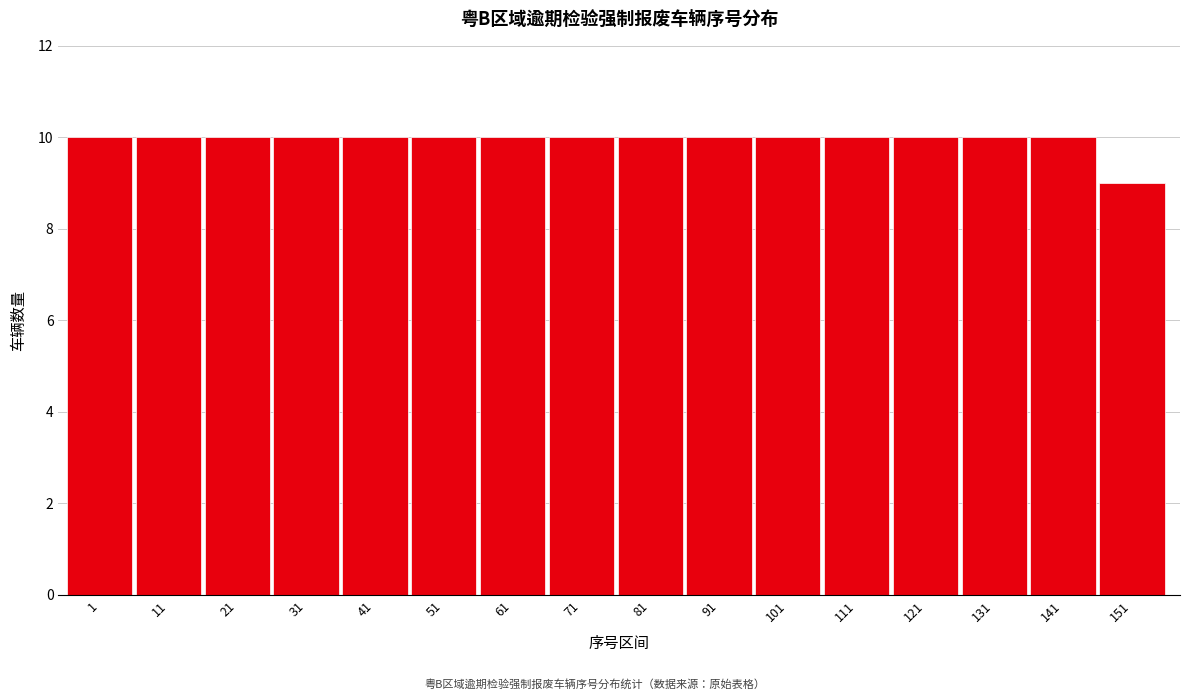

Reading left to right, what are all the values shown in this chart?

10	10	10	10	10	10	10	10	10	10	10	10	10	10	10	9